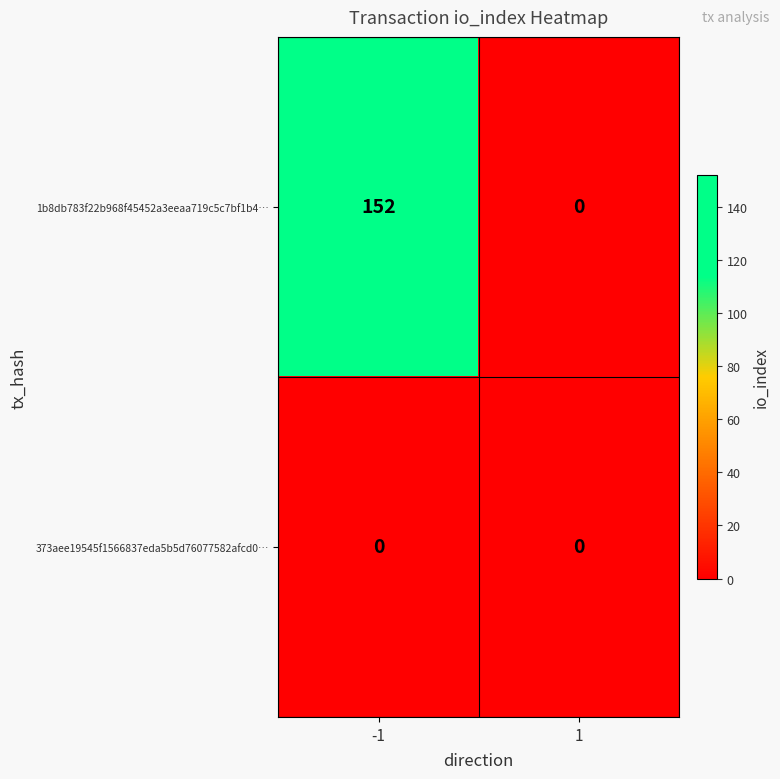

Which series has the largest total across all categories?

1b8db783f22b968f45452a3eeaa719c5c7bf1b4…